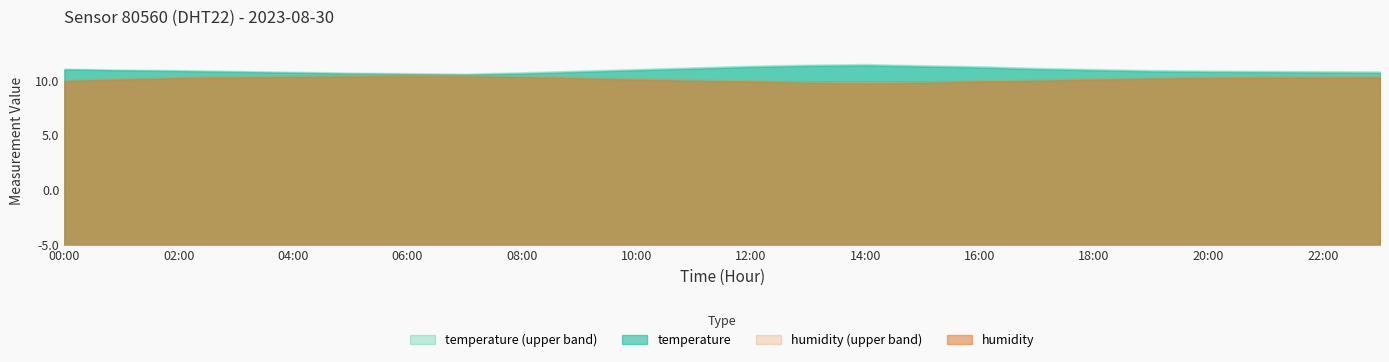

True or false: temperature_upper and humidity_upper intersect in this chart.

False